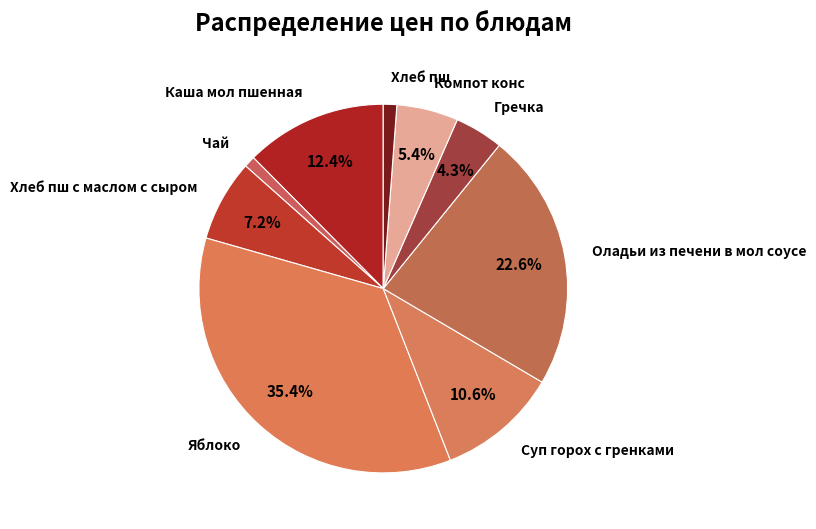

Between Гречка and Суп горох с гренками, which is larger?

Суп горох с гренками